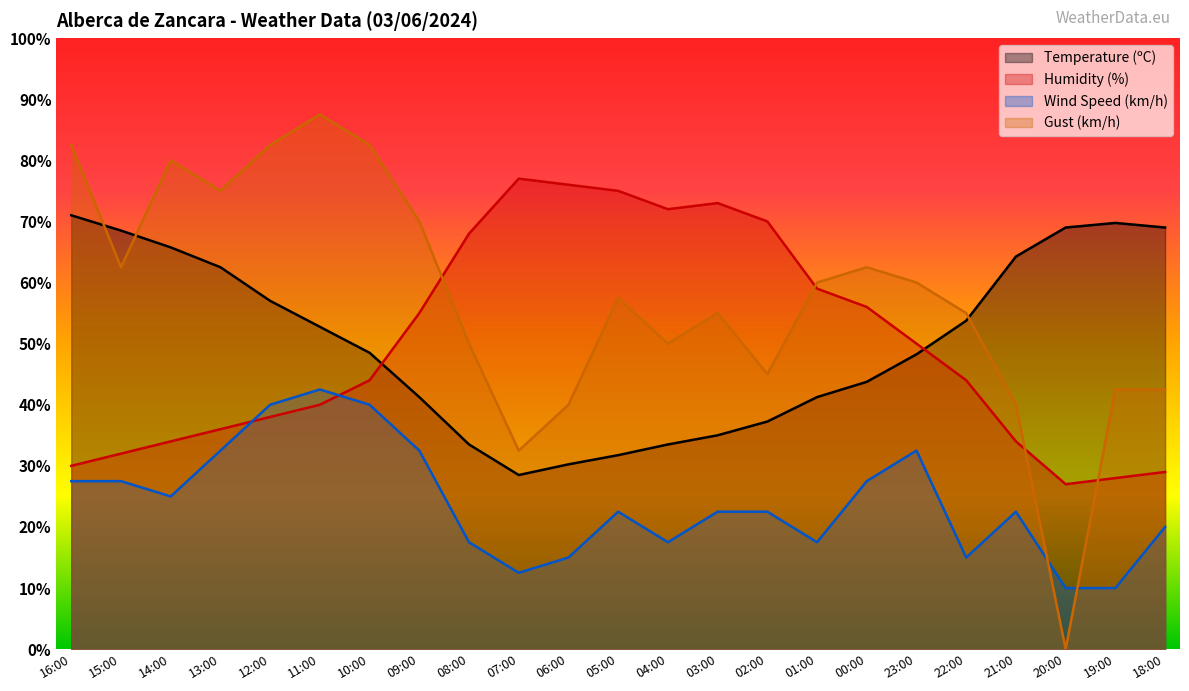

Reading left to right, extract all data points from this chart.

Temperature (ºC): 16:00=71.0	15:00=68.5	14:00=65.8	13:00=62.5	12:00=57.0	11:00=52.8	10:00=48.5	09:00=41.2	08:00=33.5	07:00=28.5	06:00=30.2	05:00=31.8	04:00=33.5	03:00=35.0	02:00=37.2	01:00=41.2	00:00=43.8	23:00=48.2	22:00=53.8	21:00=64.2	20:00=69.0	19:00=69.8	18:00=69.0
Humidity (%): 16:00=30.0	15:00=32.0	14:00=34.0	13:00=36.0	12:00=38.0	11:00=40.0	10:00=44.0	09:00=55.0	08:00=68.0	07:00=77.0	06:00=76.0	05:00=75.0	04:00=72.0	03:00=73.0	02:00=70.0	01:00=59.0	00:00=56.0	23:00=50.0	22:00=44.0	21:00=34.0	20:00=27.0	19:00=28.0	18:00=29.0
Wind Speed (km/h): 16:00=27.5	15:00=27.5	14:00=25.0	13:00=32.5	12:00=40.0	11:00=42.5	10:00=40.0	09:00=32.5	08:00=17.5	07:00=12.5	06:00=15.0	05:00=22.5	04:00=17.5	03:00=22.5	02:00=22.5	01:00=17.5	00:00=27.5	23:00=32.5	22:00=15.0	21:00=22.5	20:00=10.0	19:00=10.0	18:00=20.0
Gust (km/h): 16:00=82.5	15:00=62.5	14:00=80.0	13:00=75.0	12:00=82.5	11:00=87.5	10:00=82.5	09:00=70.0	08:00=50.0	07:00=32.5	06:00=40.0	05:00=57.5	04:00=50.0	03:00=55.0	02:00=45.0	01:00=60.0	00:00=62.5	23:00=60.0	22:00=55.0	21:00=40.0	20:00=0.0	19:00=42.5	18:00=42.5